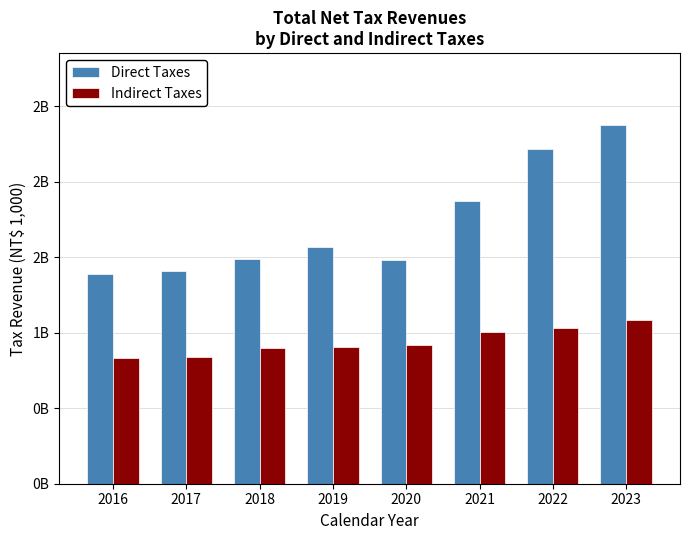

Reading left to right, transcribe all the data shown in this chart.

Direct Taxes: 2016=1390047286	2017=1409806199	2018=1490565368	2019=1568418490	2020=1482376382	2021=1872292239	2022=2213869644	2023=2375496772
Indirect Taxes: 2016=834028168	2017=841439802	2018=896379535	2019=902100752	2020=916290698	2021=1001920316	2022=1034007512	2023=1080661145